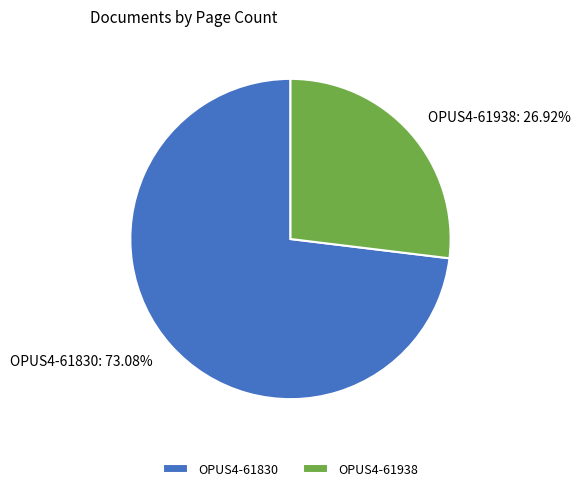

What percentage is NOT represented by OPUS4-61938?

73.1%